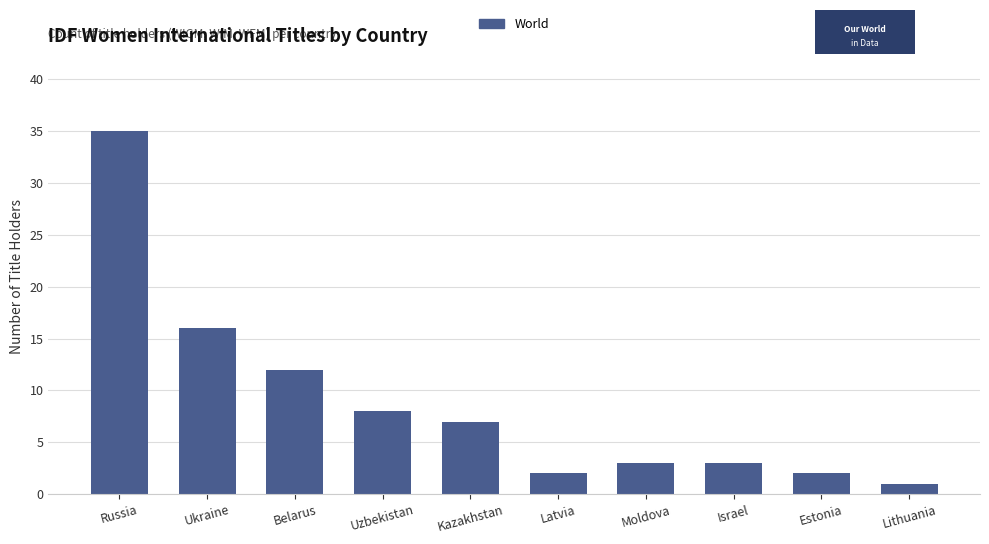

What is the label of the 3rd bar from the right?

Israel